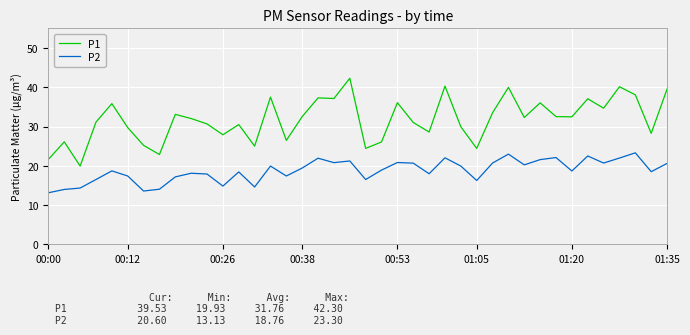

How many lines are shown in the chart?

2